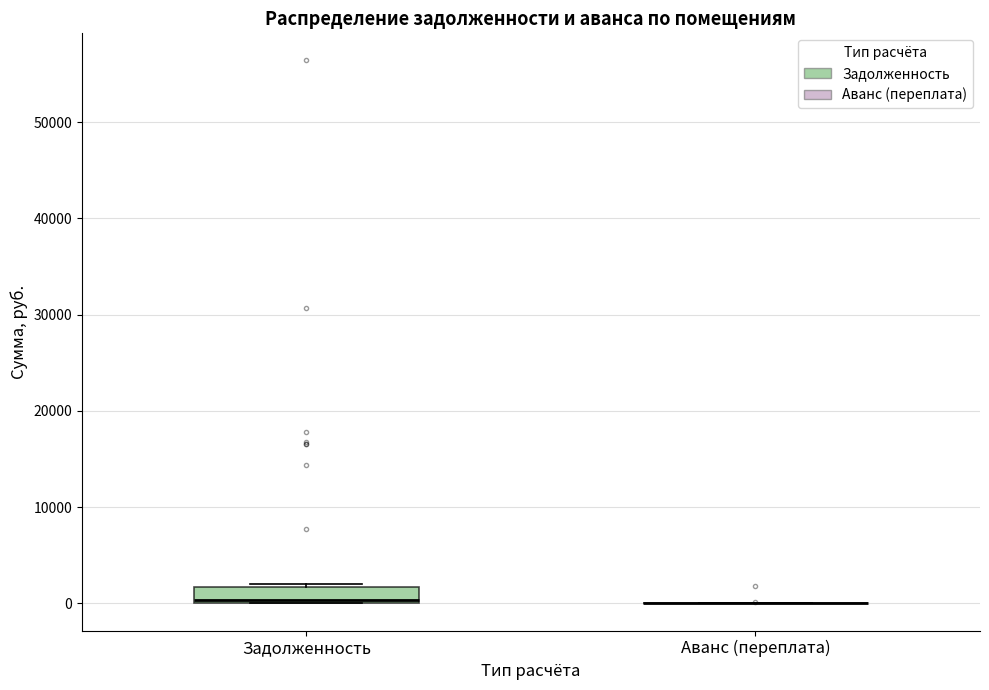

Reading left to right, transcribe this box plot: for each box, give where its median line is, the range the box spans, and where its two whiskers end, as read against the y-axis. The values are not printed on the chart, so give them approximately, as read against the axis.

Задолженность: median 0 (just above the box's lower edge), box 0 to 2000, whiskers 0 to 2000 (just above the box's upper edge)
Аванс (переплата): box collapsed to a line at 0, whiskers 0 to 0